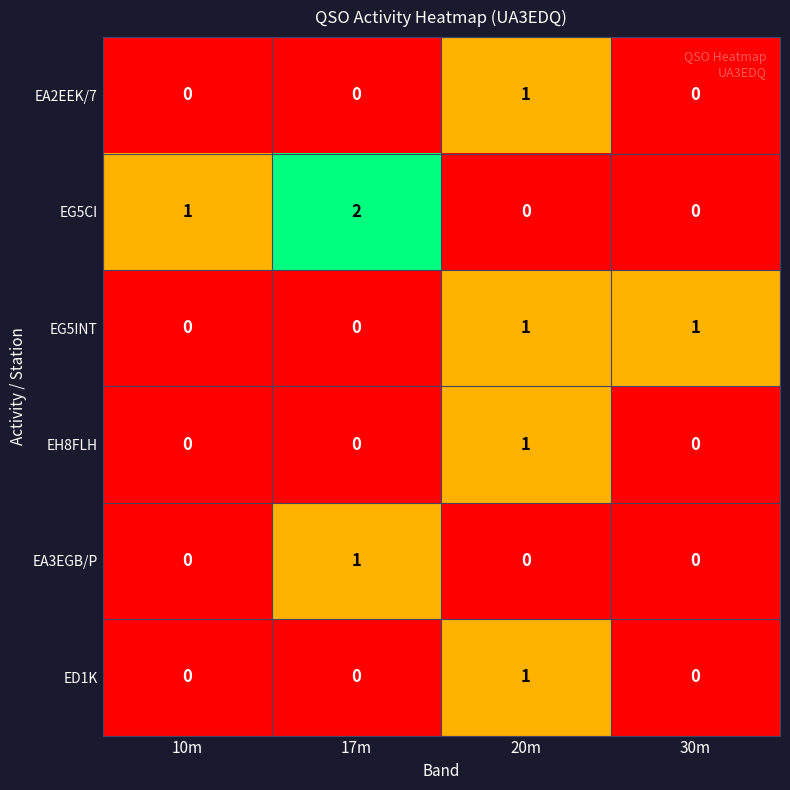

What is the sum of all EG5CI values?

3